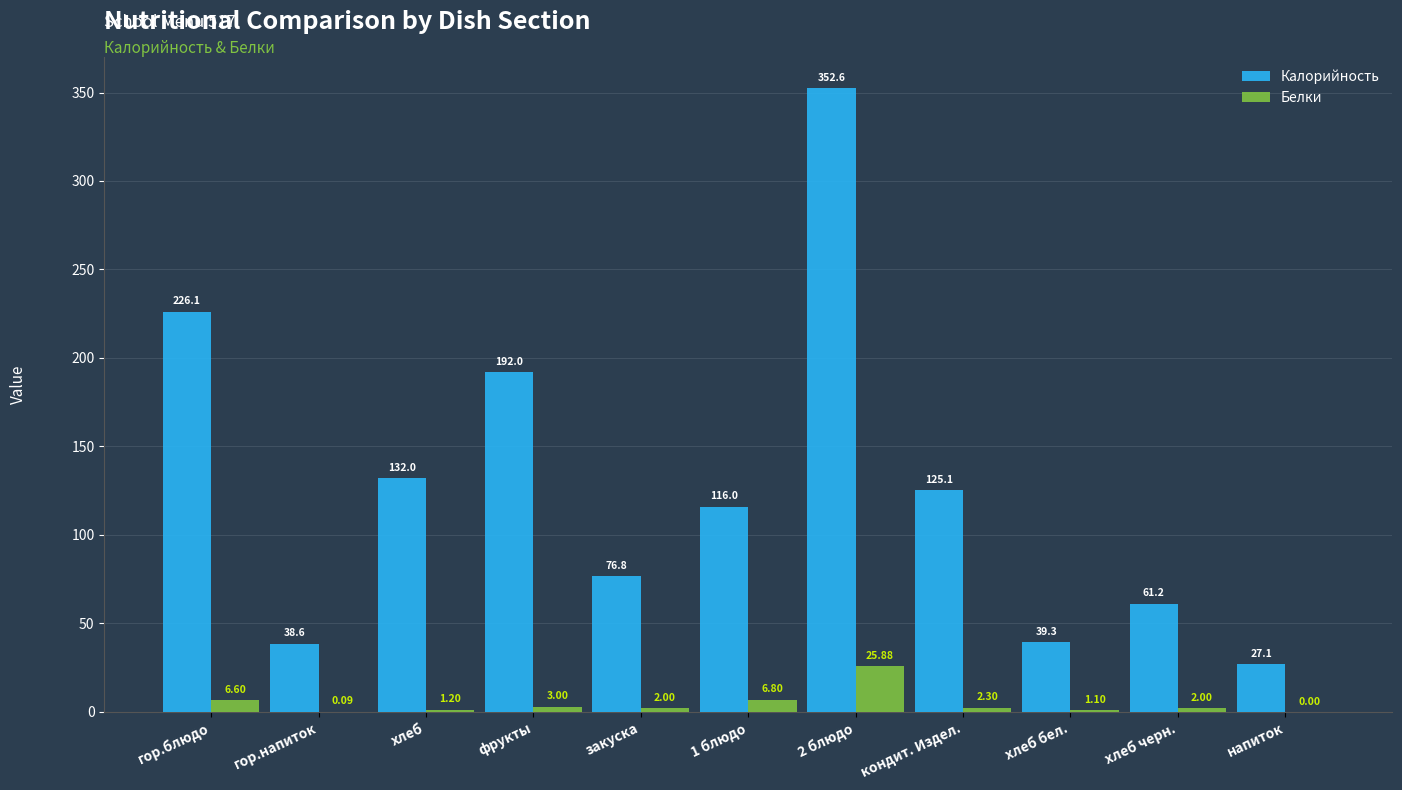

Which series has the largest total across all categories?

Калорийность